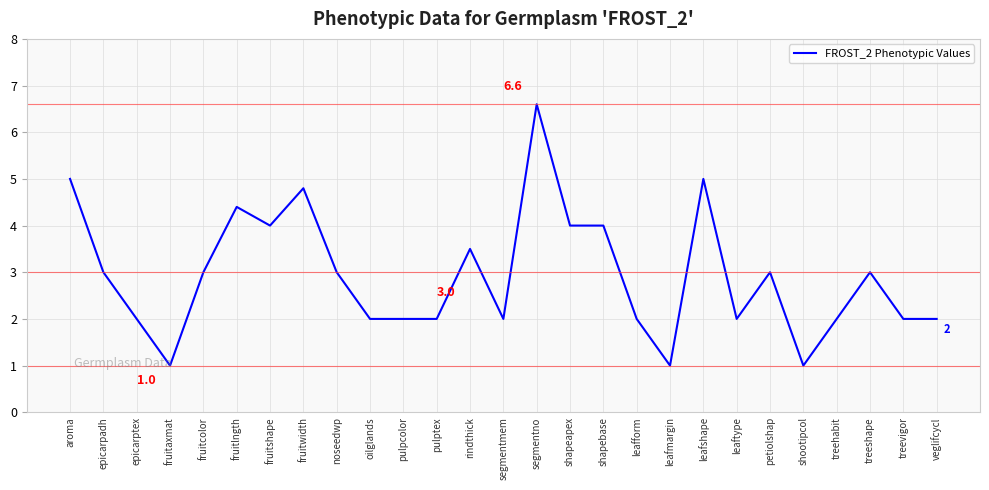

Is it true that the value at treeshape is 4.2?

False